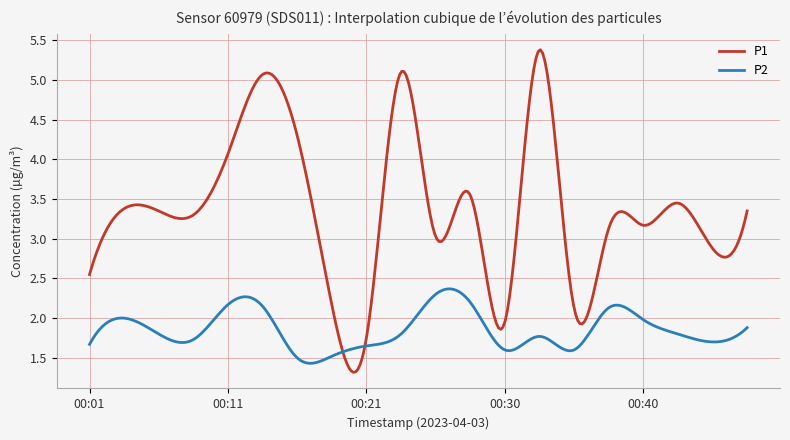

Rank the series by their maximum value, from highest to lowest.

P1, P2